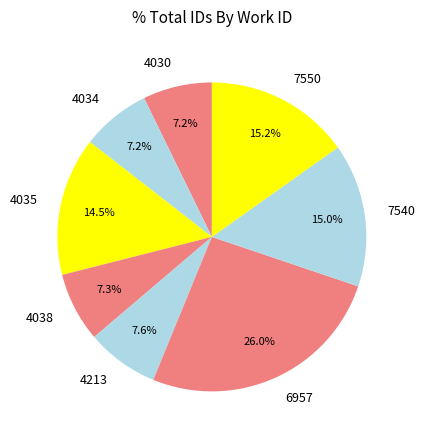

Does any single category account for the majority?

No